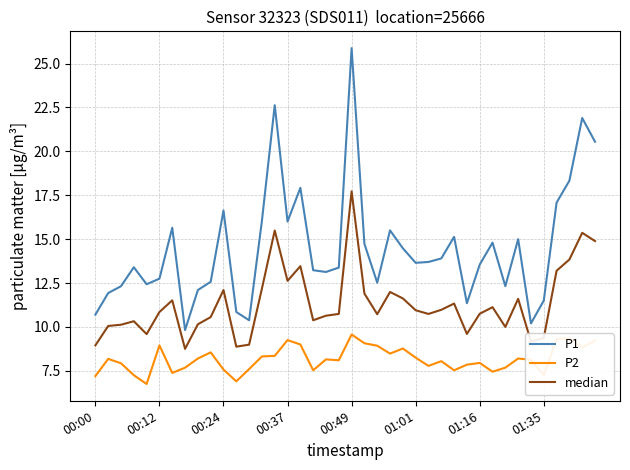

What is the difference between the maximum and minimum values in the P2 series?

2.8